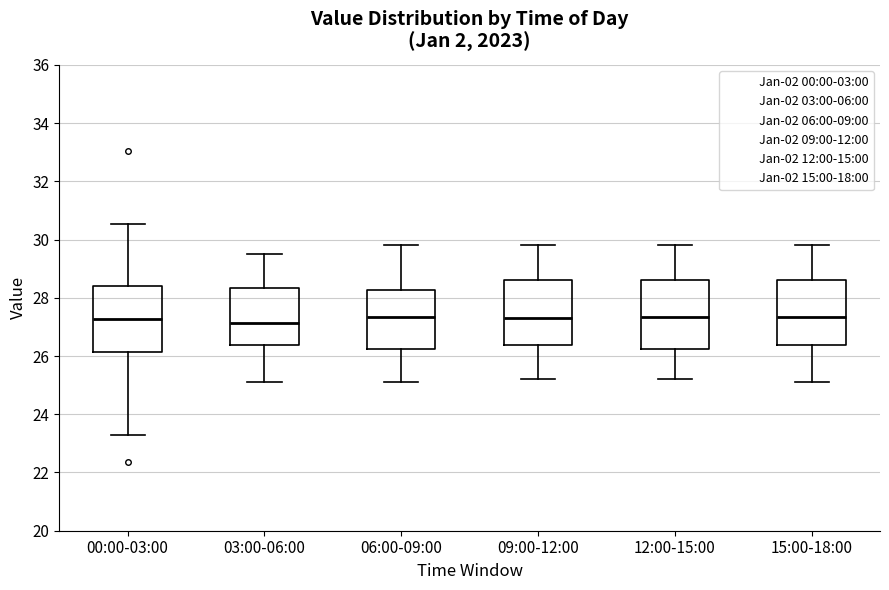

Reading left to right, transcribe this box plot: for each box, give where its median line is, the range the box spans, and where its two whiskers end, as read against the y-axis. The values are not printed on the chart, so give them approximately, as read against the axis.

00:00-03:00: median 27.2, box 26.2 to 28.4, whiskers 23.4 to 30.6
03:00-06:00: median 27.2, box 26.4 to 28.4, whiskers 25.2 to 29.6
06:00-09:00: median 27.4, box 26.2 to 28.2, whiskers 25.2 to 29.8
09:00-12:00: median 27.4, box 26.4 to 28.6, whiskers 25.2 to 29.8
12:00-15:00: median 27.4, box 26.2 to 28.6, whiskers 25.2 to 29.8
15:00-18:00: median 27.4, box 26.4 to 28.6, whiskers 25.2 to 29.8